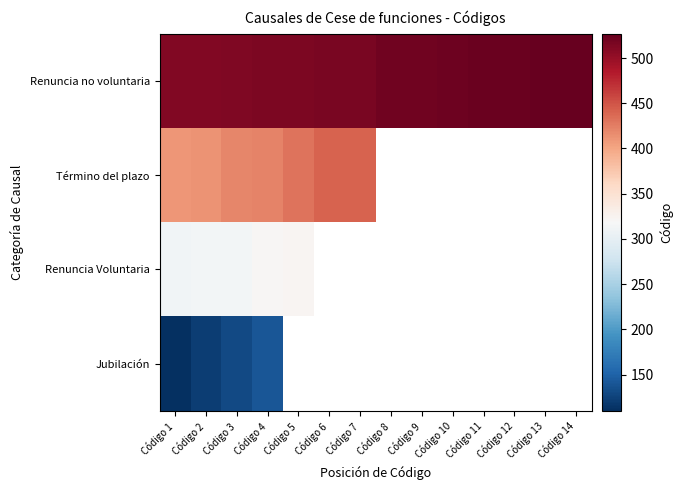

How many values in Jubilación are above zero?

4